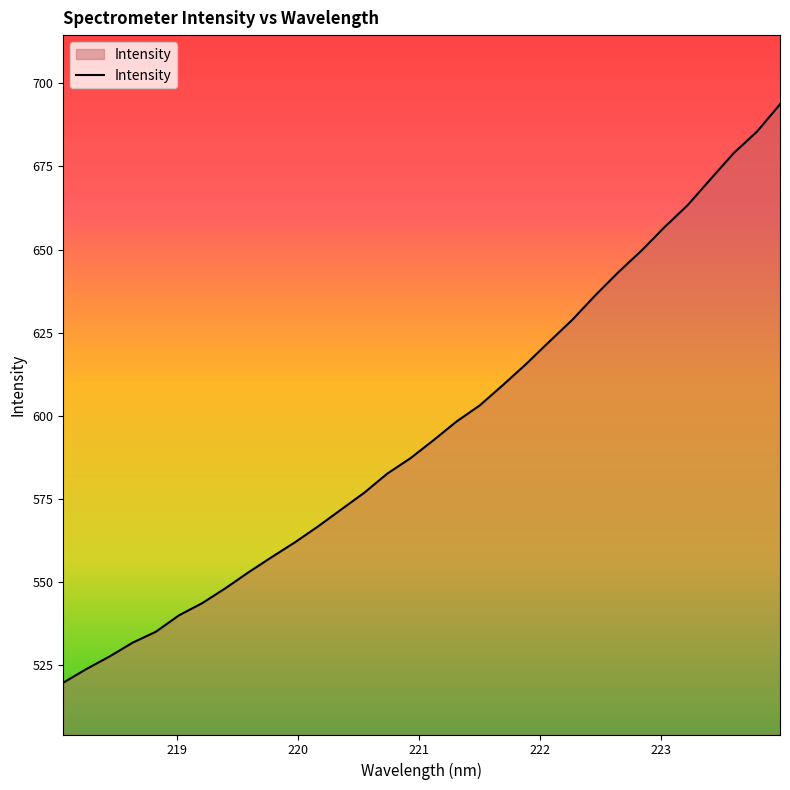

What is the difference between the maximum and minimum values?

173.9